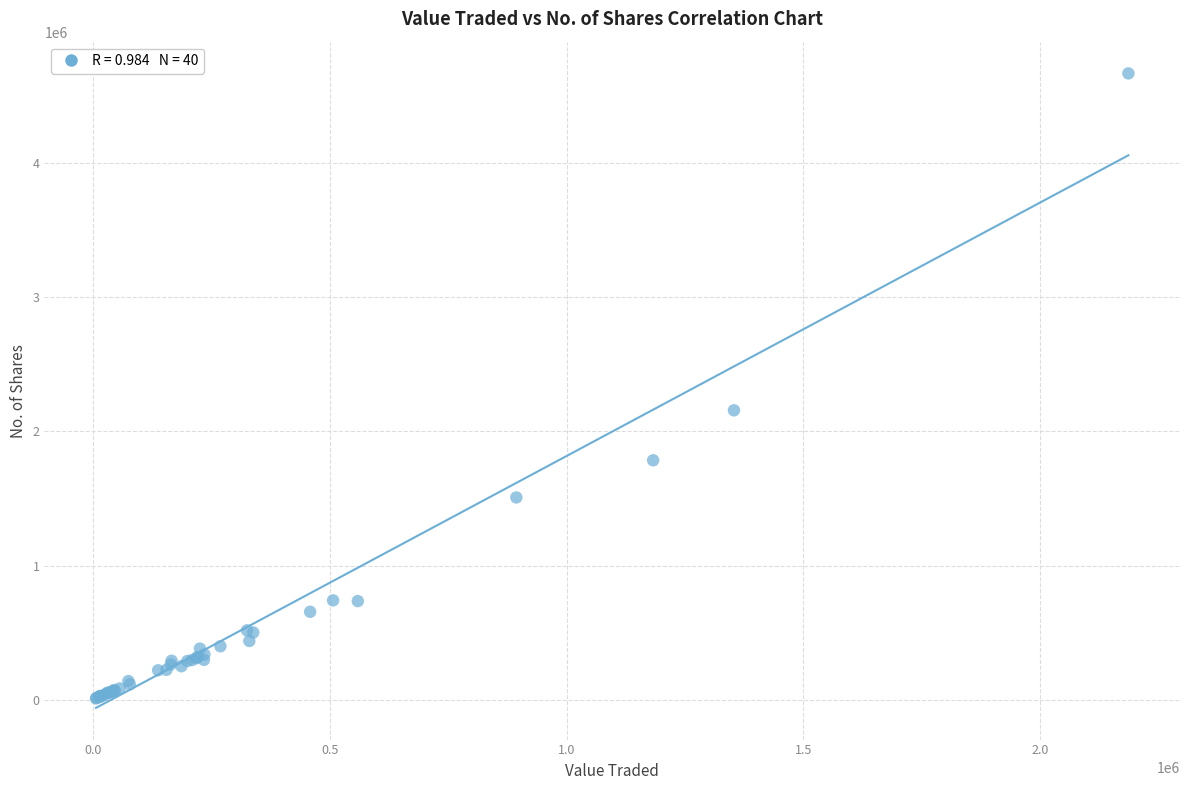

What Y value in the scatter plot is closest to 2338666?

2156794